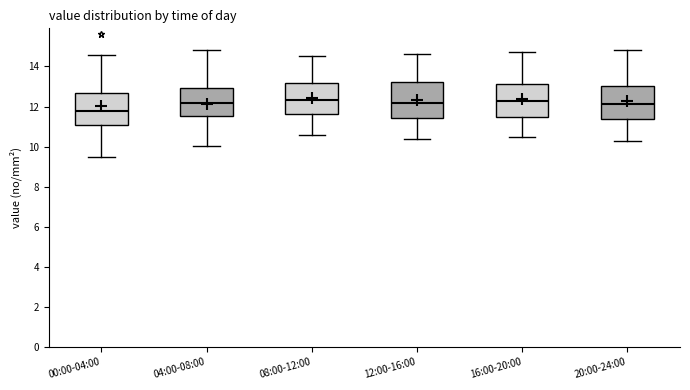

Reading left to right, transcribe this box plot: for each box, give where its median line is, the range the box spans, and where its two whiskers end, as read against the y-axis. The values are not printed on the chart, so give them approximately, as read against the axis.

00:00-04:00: median 11.8, box 11.2 to 12.8, whiskers 9.6 to 14.6
04:00-08:00: median 12.2, box 11.6 to 13.0, whiskers 10.0 to 14.8
08:00-12:00: median 12.4, box 11.6 to 13.2, whiskers 10.6 to 14.6
12:00-16:00: median 12.2, box 11.4 to 13.2, whiskers 10.4 to 14.6
16:00-20:00: median 12.4, box 11.4 to 13.2, whiskers 10.6 to 14.8
20:00-24:00: median 12.2, box 11.4 to 13.0, whiskers 10.4 to 14.8